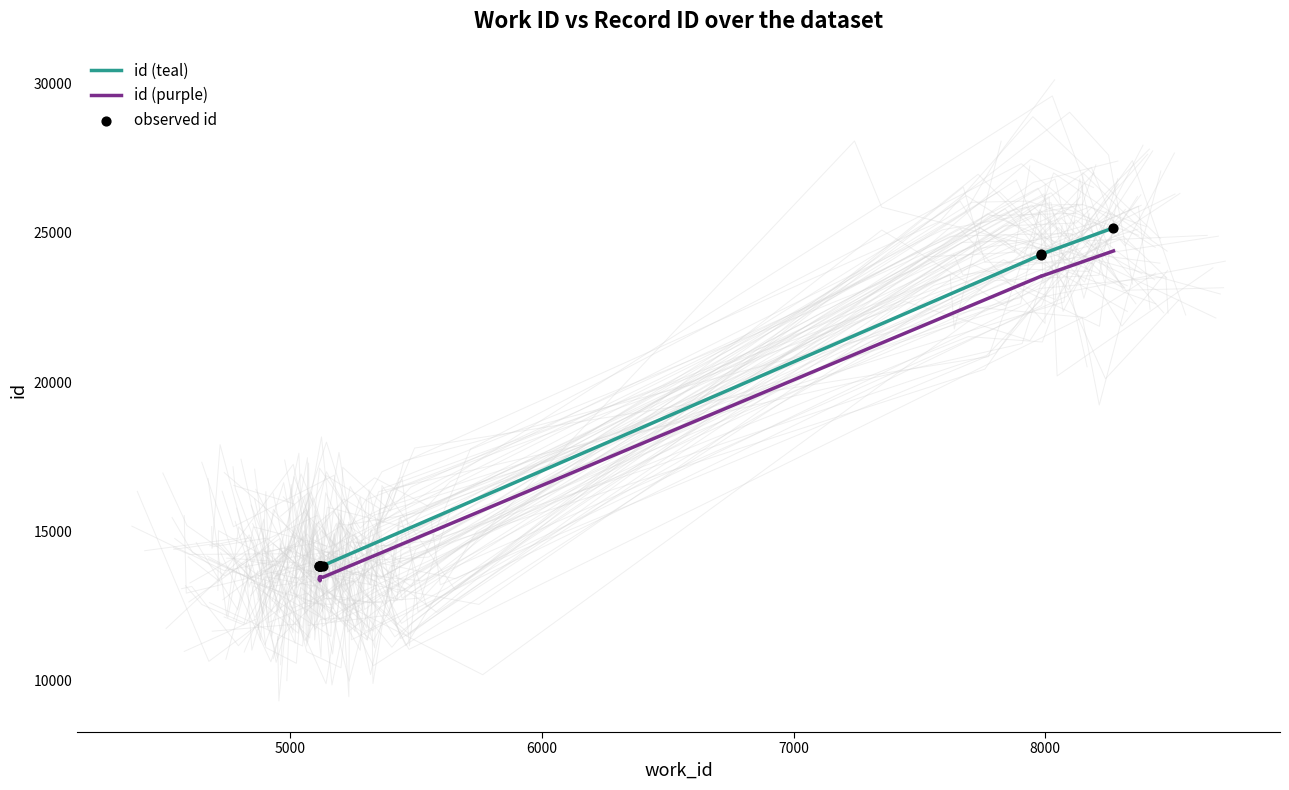

Which series contains the highest Y value?

id (teal)